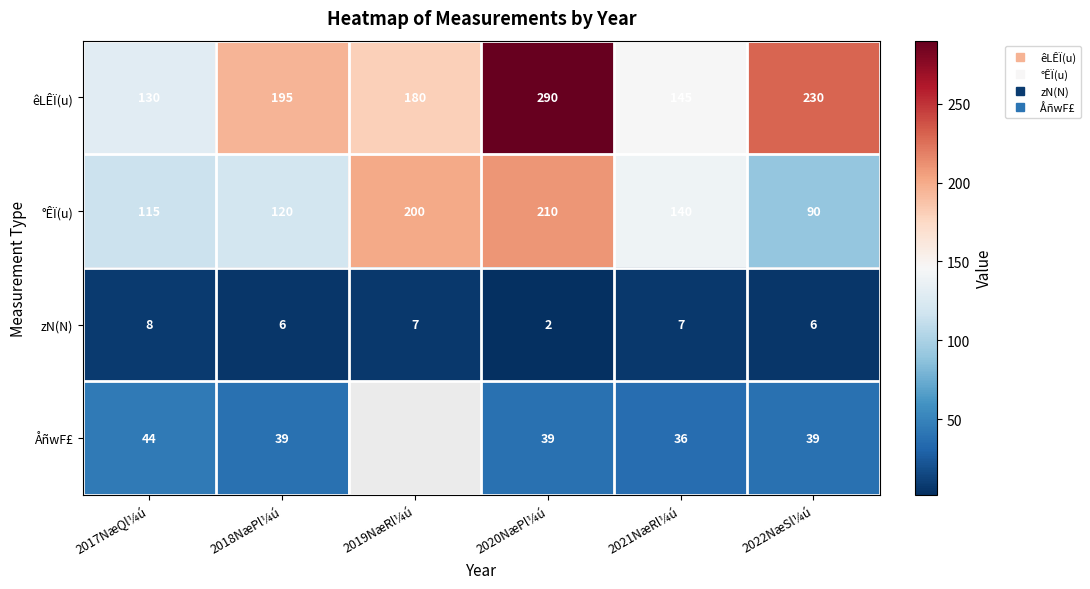

The êLÊÏ(u) series shows 455.4 at 2020NæPl¼ú. True or false?

False